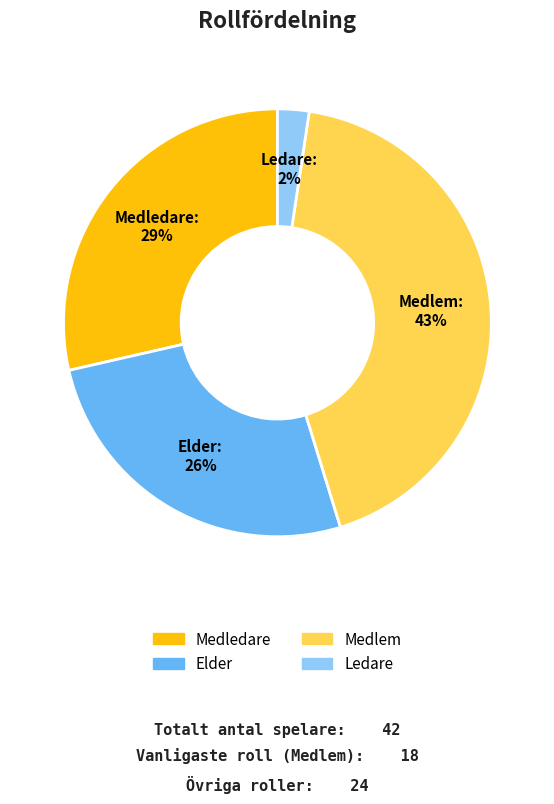

Which slice is the largest?

Medlem